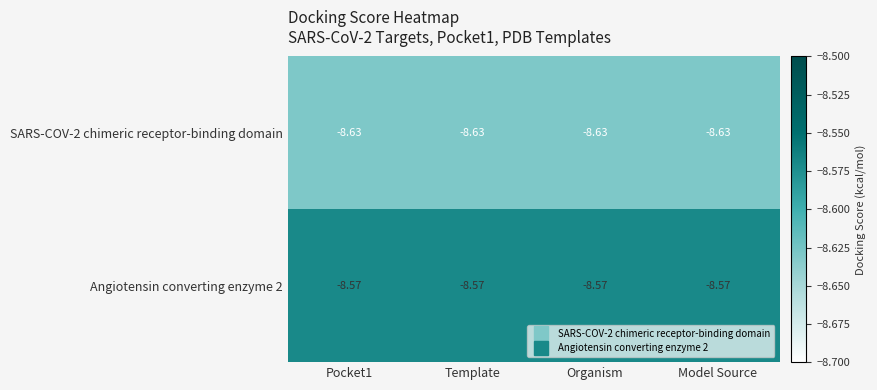

Rank the series by their maximum value, from lowest to highest.

SARS-COV-2 chimeric receptor-binding domain, Angiotensin converting enzyme 2